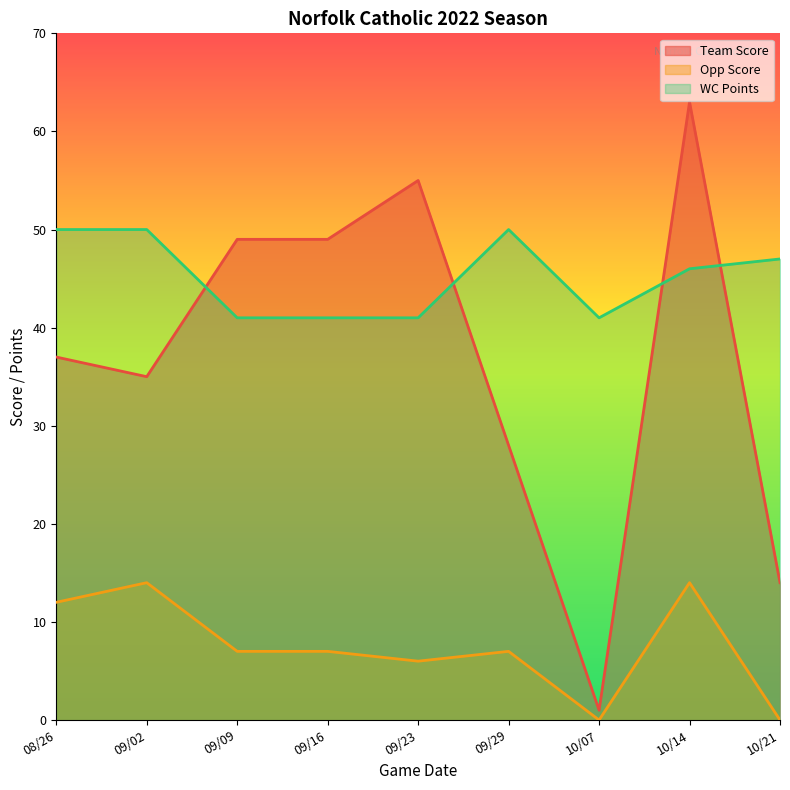

What is the label of the 4th point from the left?

09/16